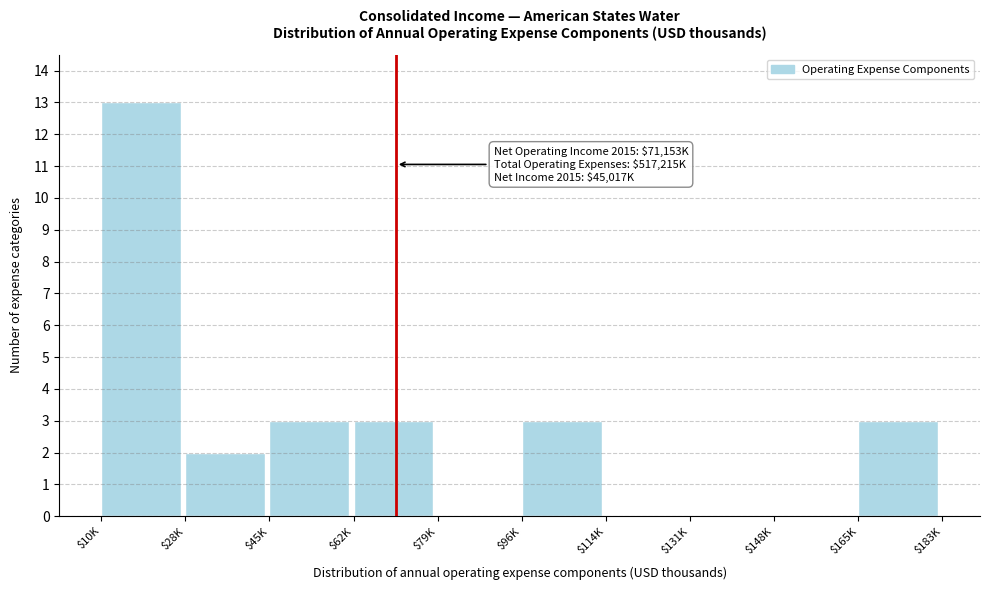

Which label corresponds to the largest value in the chart?

$10K